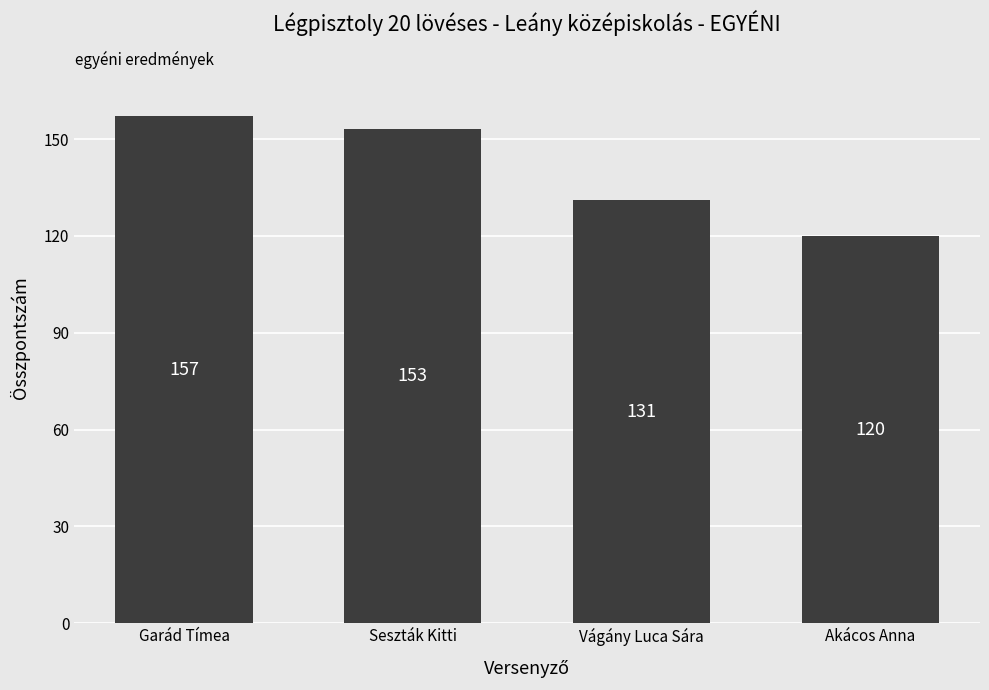

Reading left to right, what are all the values shown in this chart?

Garád Tímea=157	Seszták Kitti=153	Vágány Luca Sára=131	Akácos Anna=120